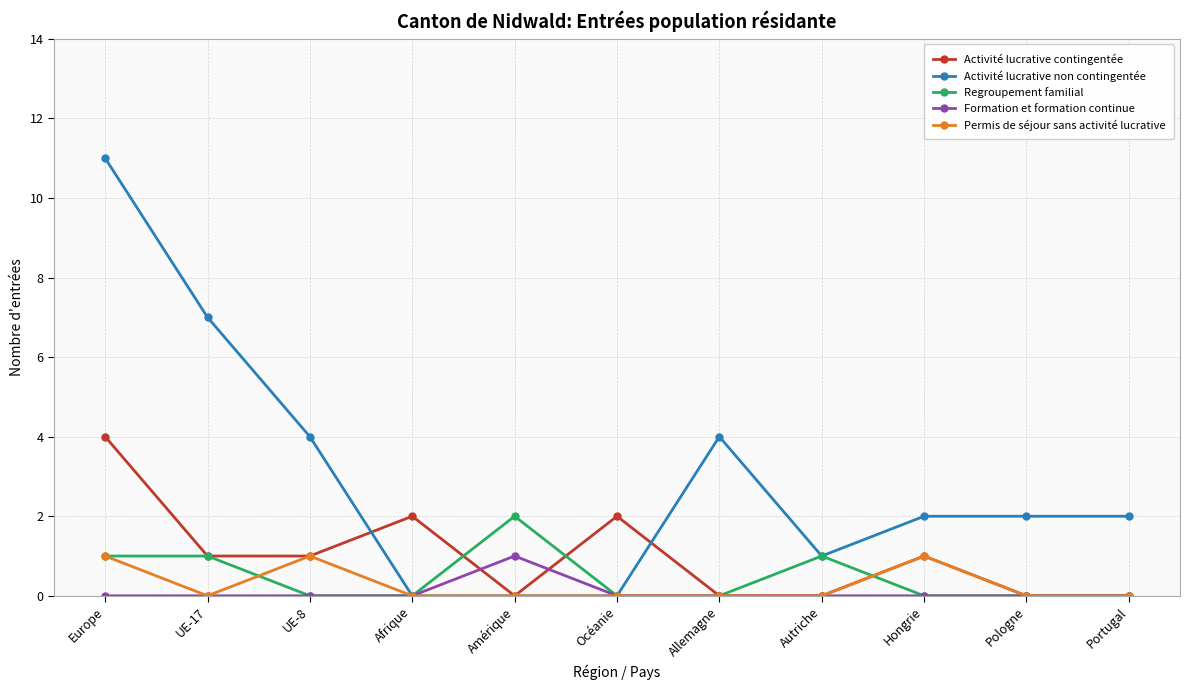

What is the label of the 4th point from the left?

Afrique